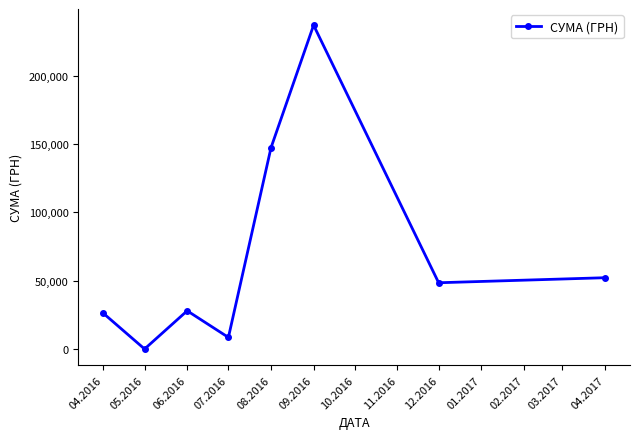

How many lines are shown in the chart?

1